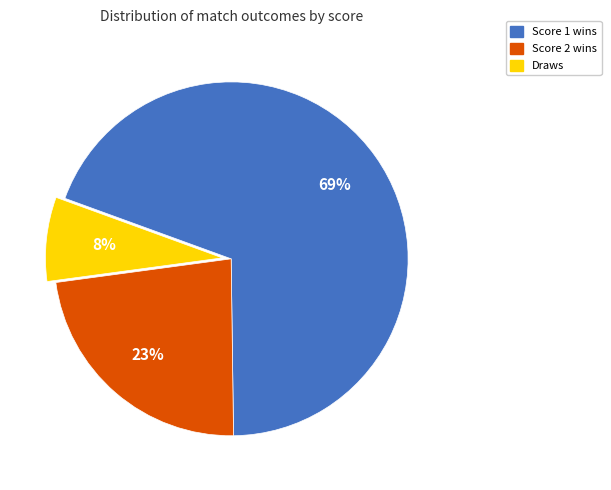

To the nearest percent, what is the combined percentage of Draws and Score 2 wins?

31%